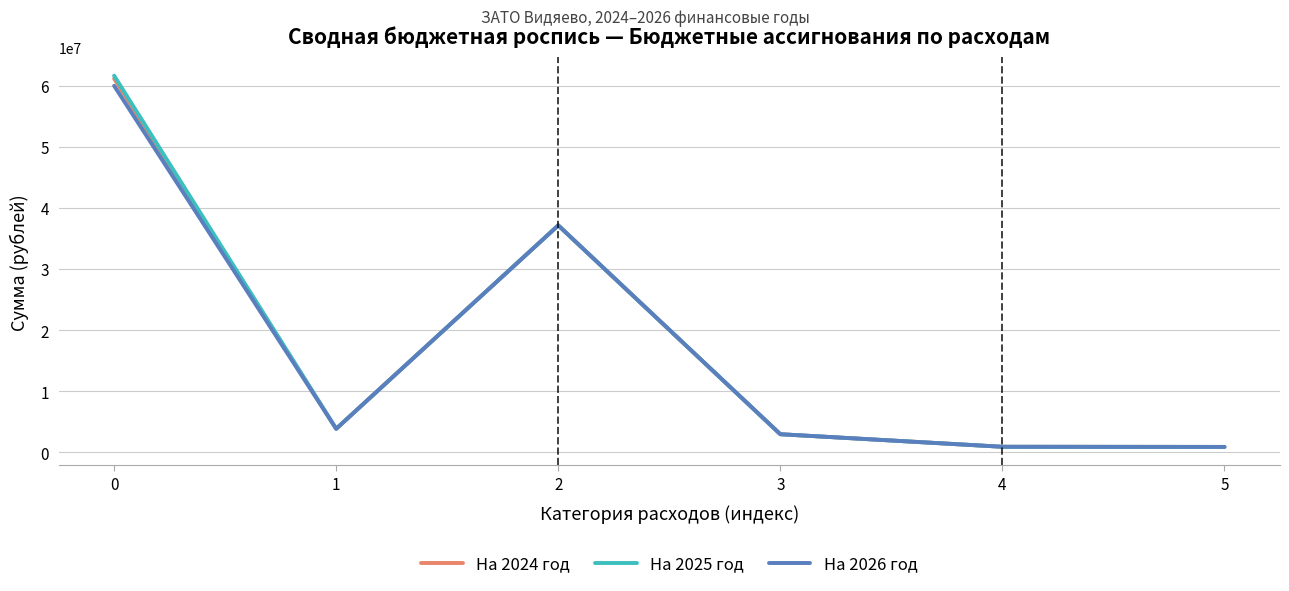

The value of На 2024 год at 2 is 62910164.0. True or false?

False